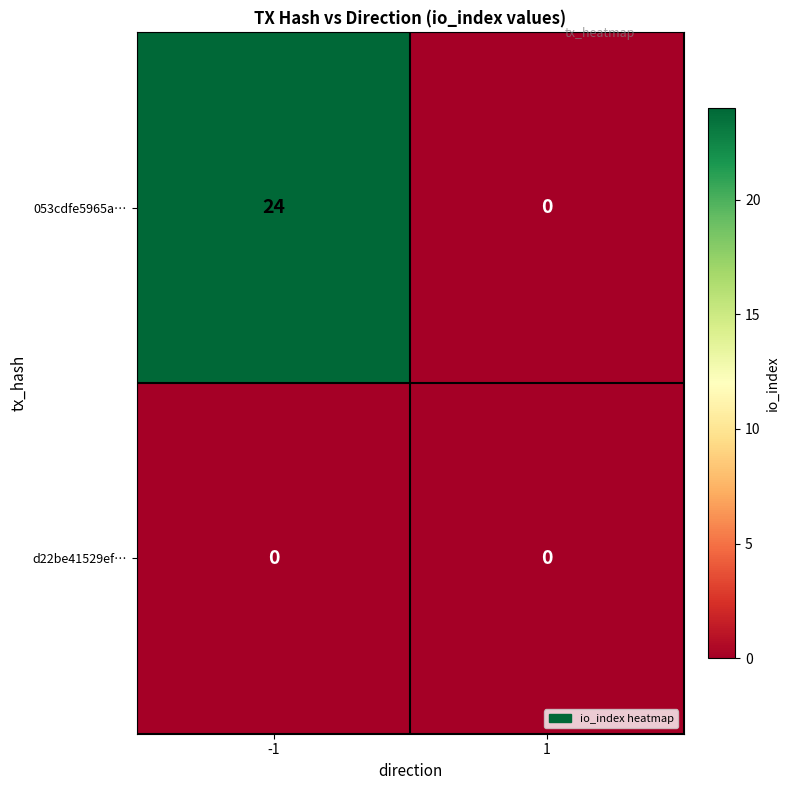

Is it true that d22be41529ef… equals 0 at -1?

True